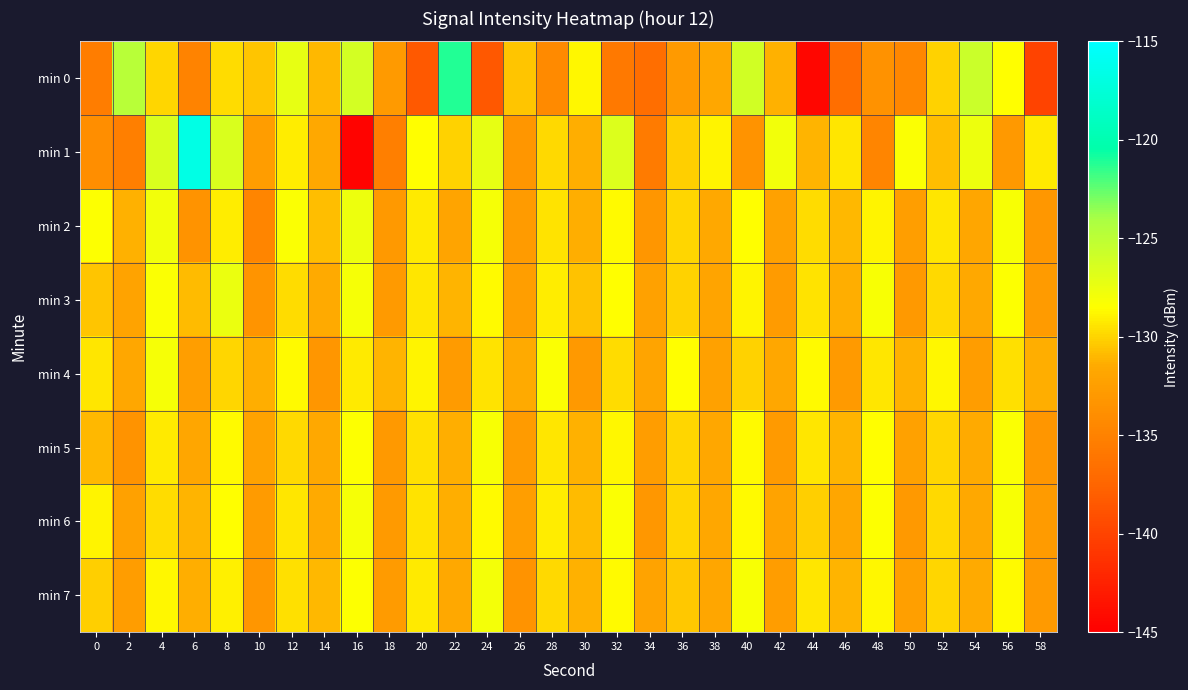

Which has a higher value, 34 or 54?

54